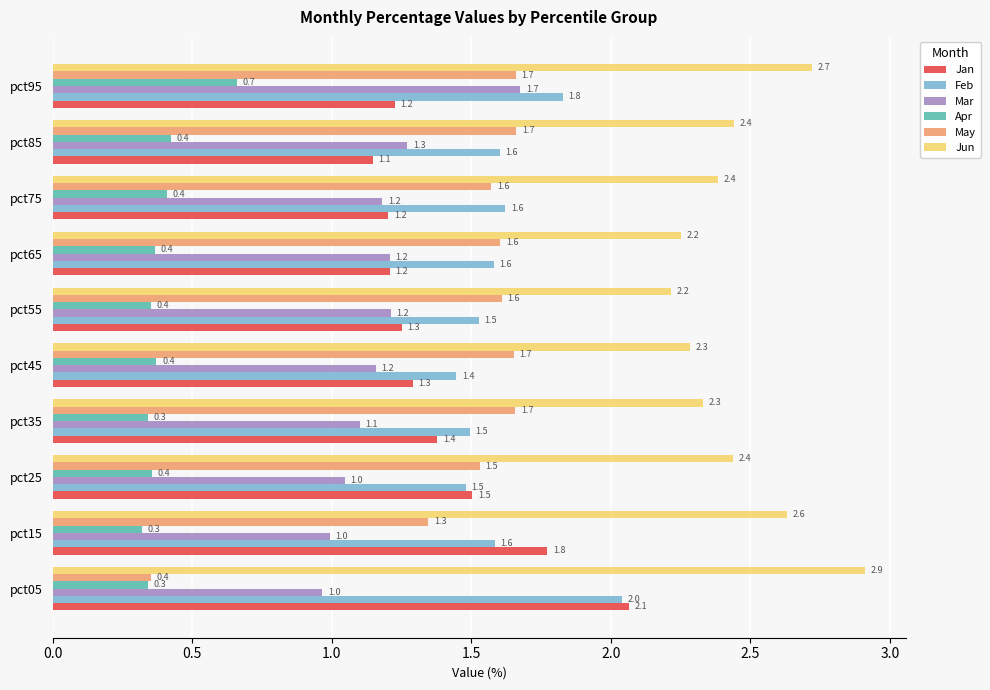

At which category is the sum across all series the highest?

pct95